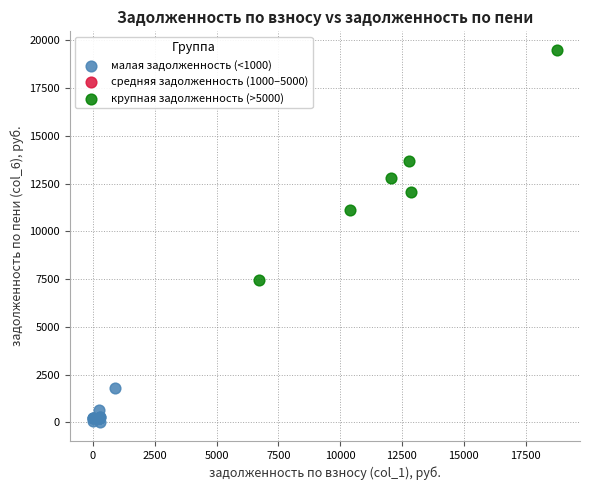

Which series reaches the minimum Y coordinate?

малая задолженность (<1000)